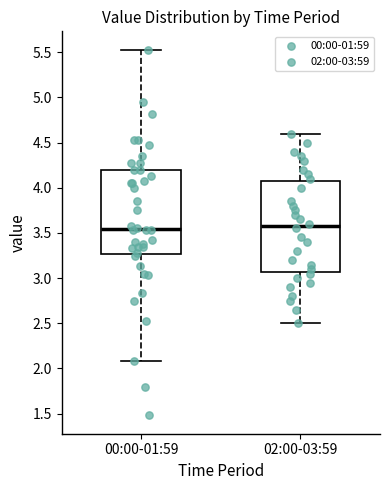

Where is the upper edge of the box for 02:00-03:59 on the y-axis? The values are not printed on the chart, so give them approximately, as read against the axis.

4.10